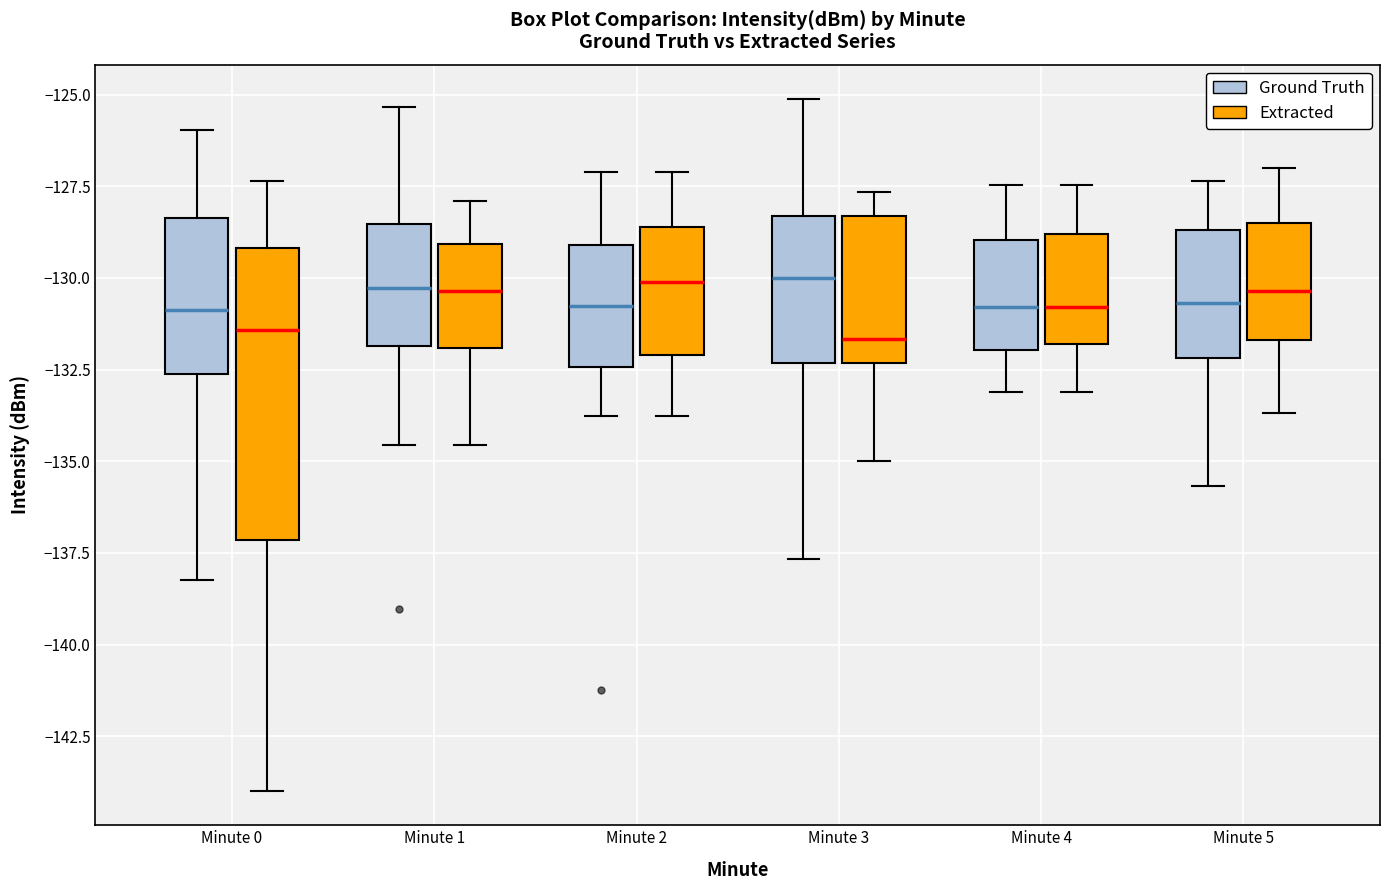

Which box is the tallest, from its lower edge to its upper edge?

Minute 0 (Extracted)